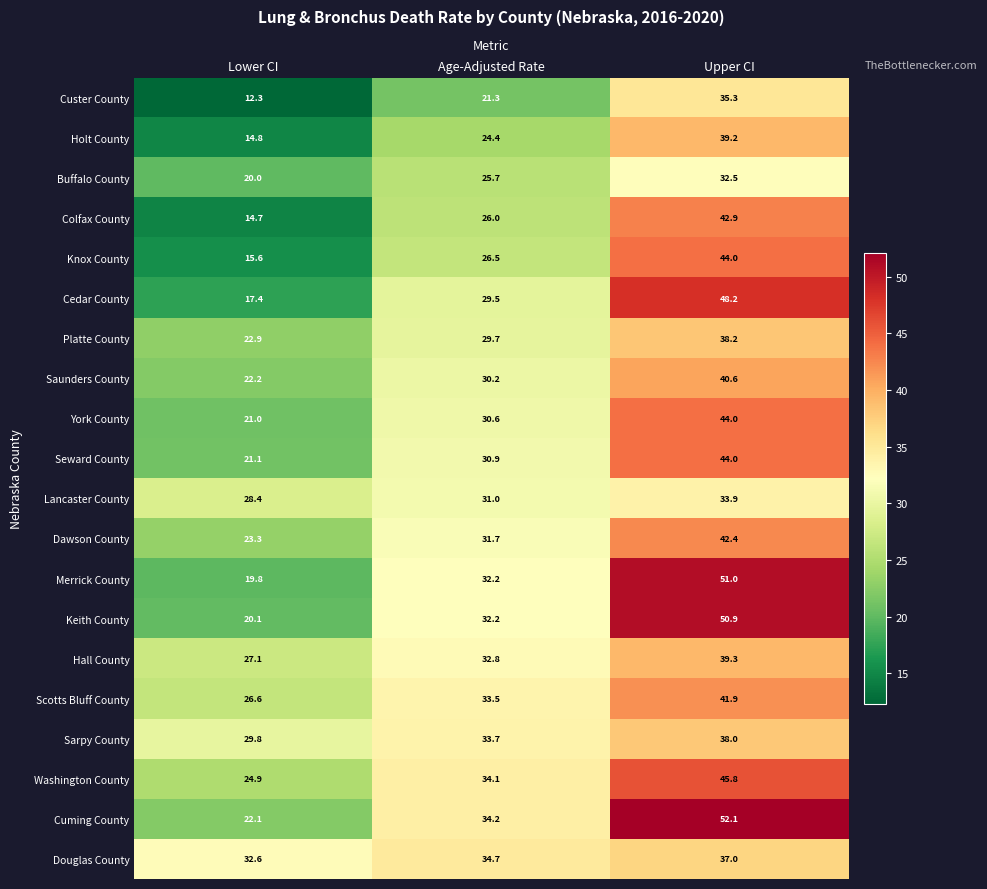

Where is Saunders County nearest to the value 31?

Age-Adjusted Rate